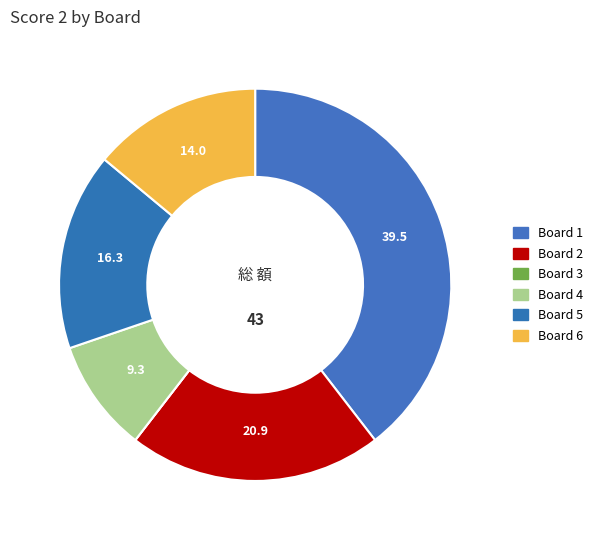

Which slice is the largest?

Board 1